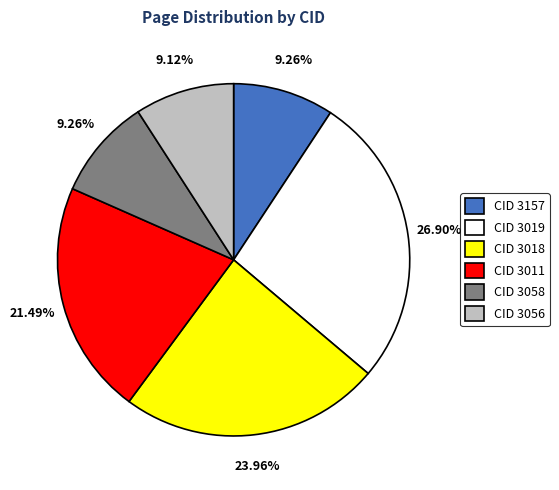

Is there any slice that represents more than half of the pie?

No